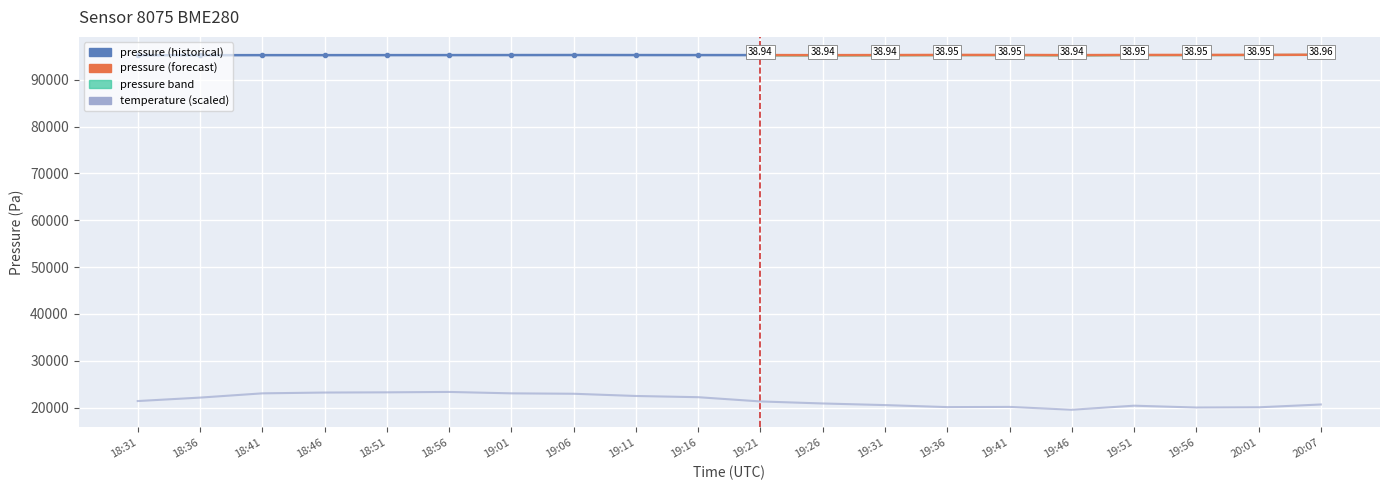

List the labels in order of temperature value, smallest first.

19:46, 19:56, 20:01, 19:36, 19:41, 19:51, 19:31, 20:07, 19:26, 19:21, 18:31, 18:36, 19:16, 19:11, 19:06, 18:41, 19:01, 18:46, 18:51, 18:56